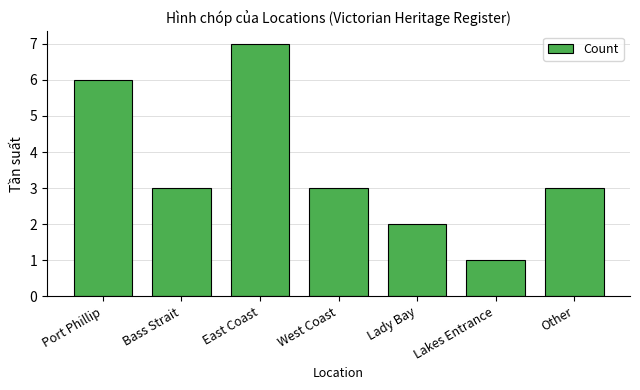

Count the number of data series in this chart.

1